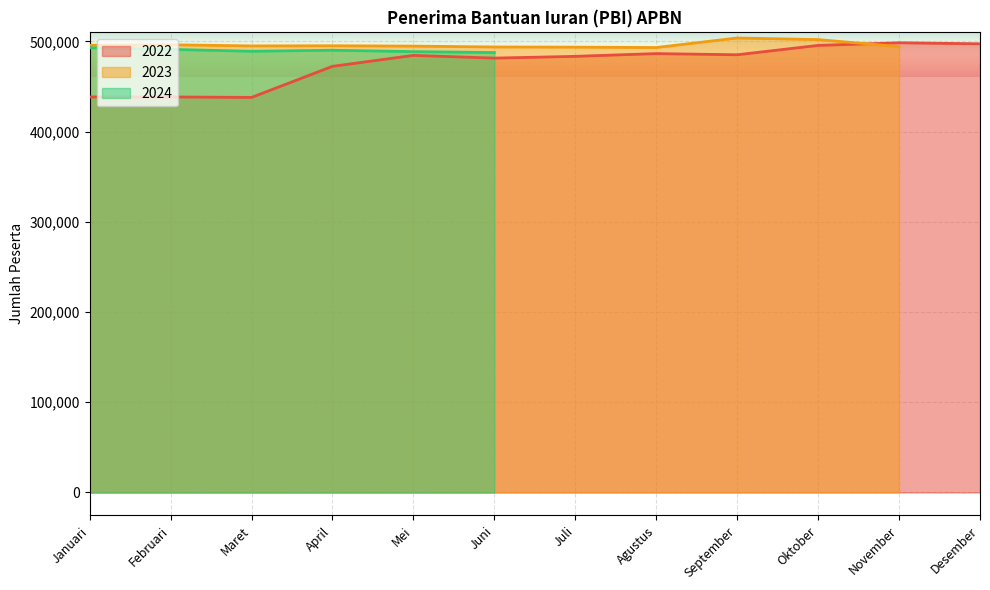

What is the maximum value for 2022?

498463